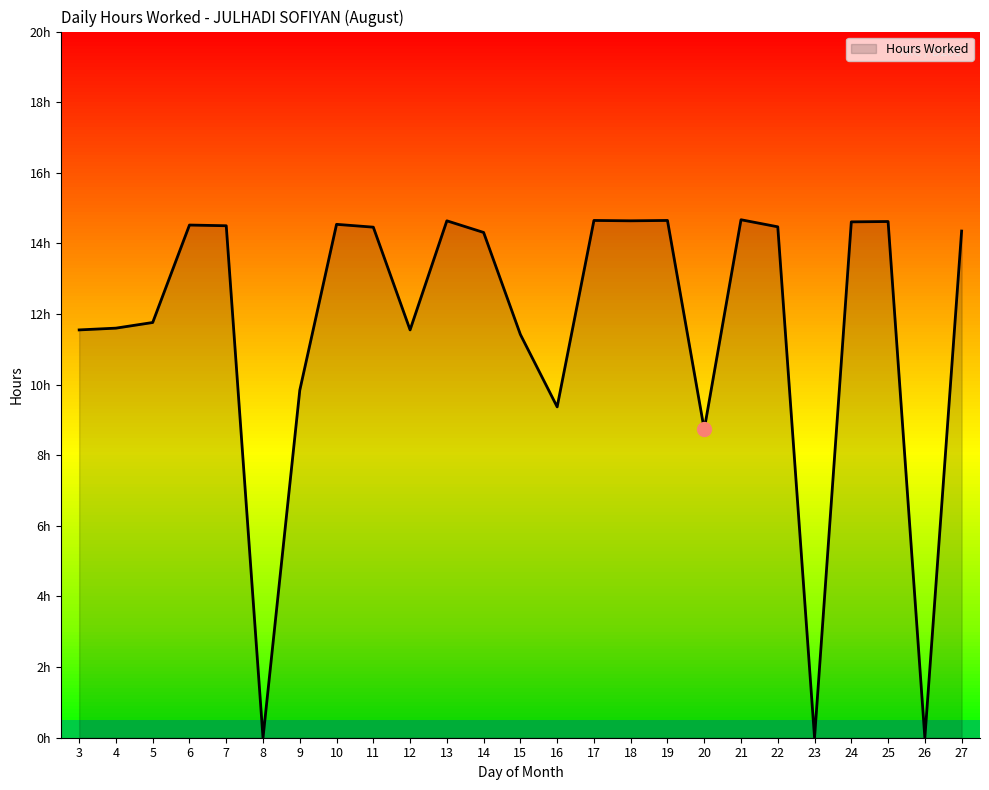

How many interior local peaks (higher than both neighbors) does the data have?

7